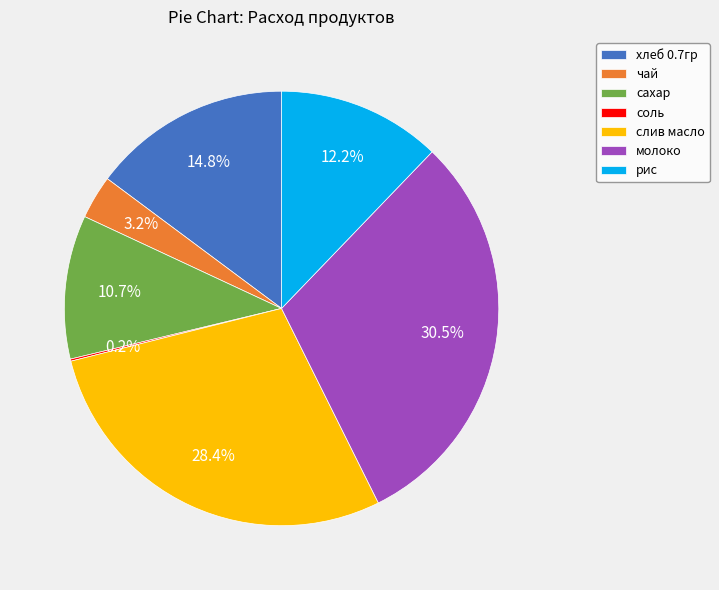

Is the sum of молоко and сахар greater than half?

No